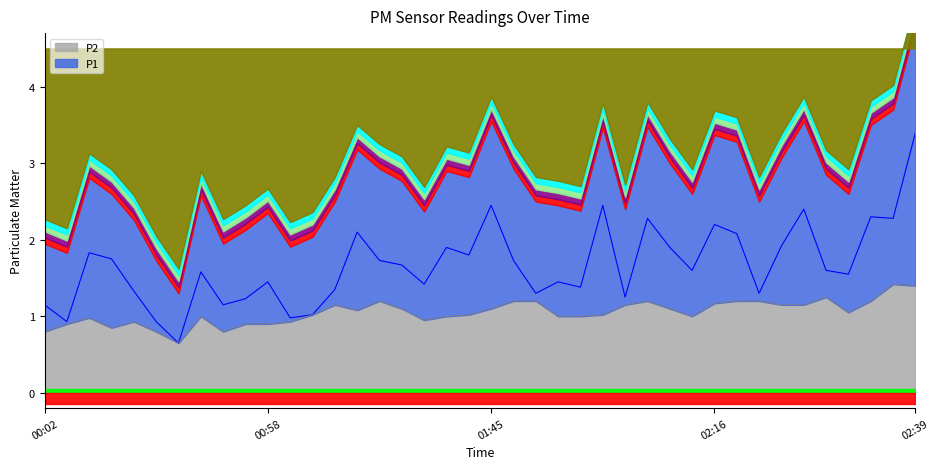

True or false: P2 and P1 cross at least once.

False